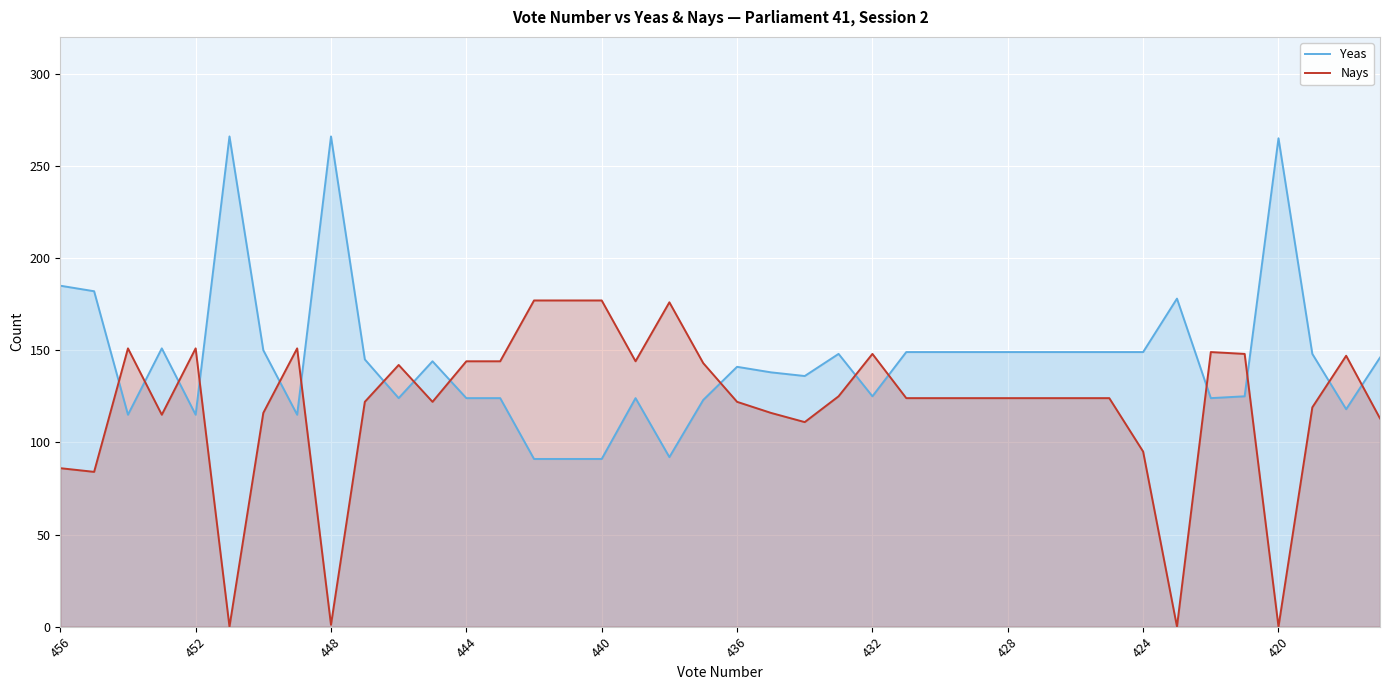

What are all the series names shown in the legend?

Yeas, Nays